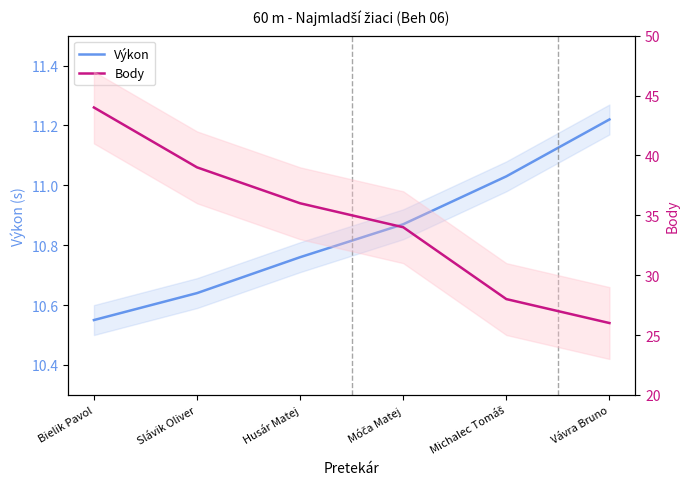

True or false: Body has a value of 24.1 at Slávik Oliver.

False